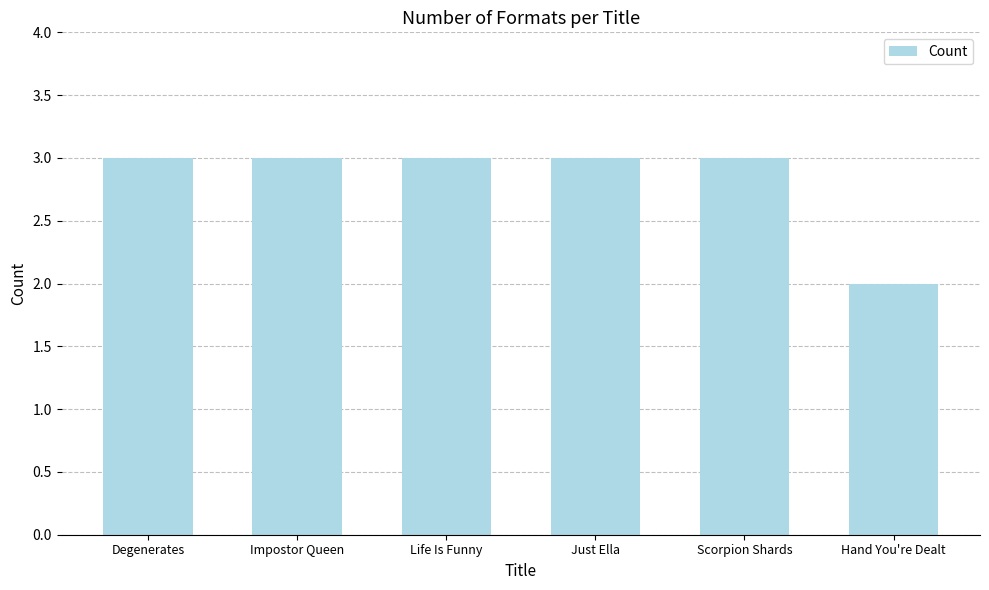

The chart shows a value of 2 at Hand You're Dealt. True or false?

True